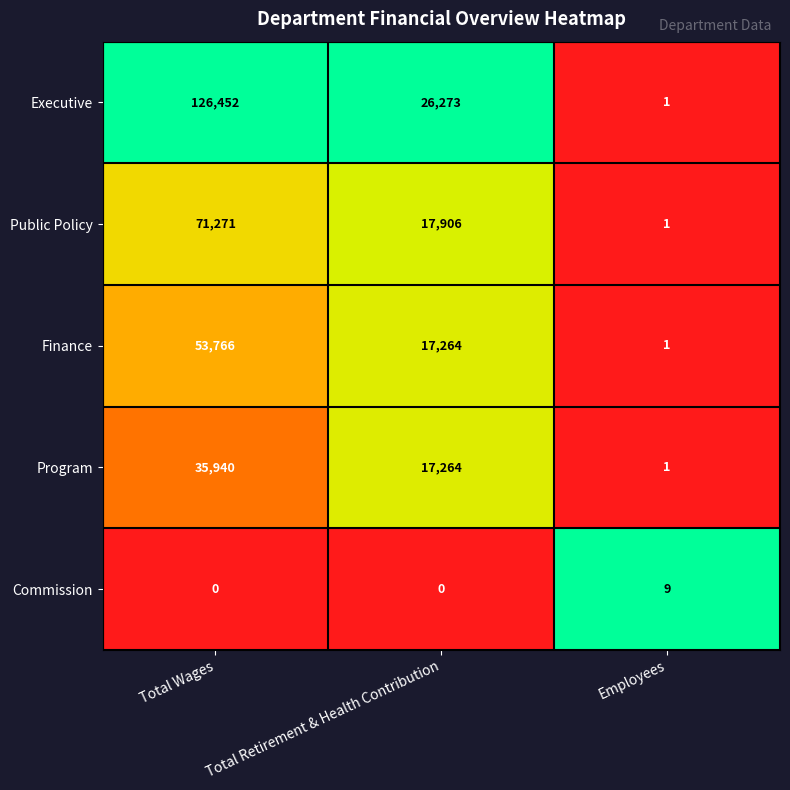

The value of Public Policy at Total Retirement & Health Contribution is 17906. True or false?

True